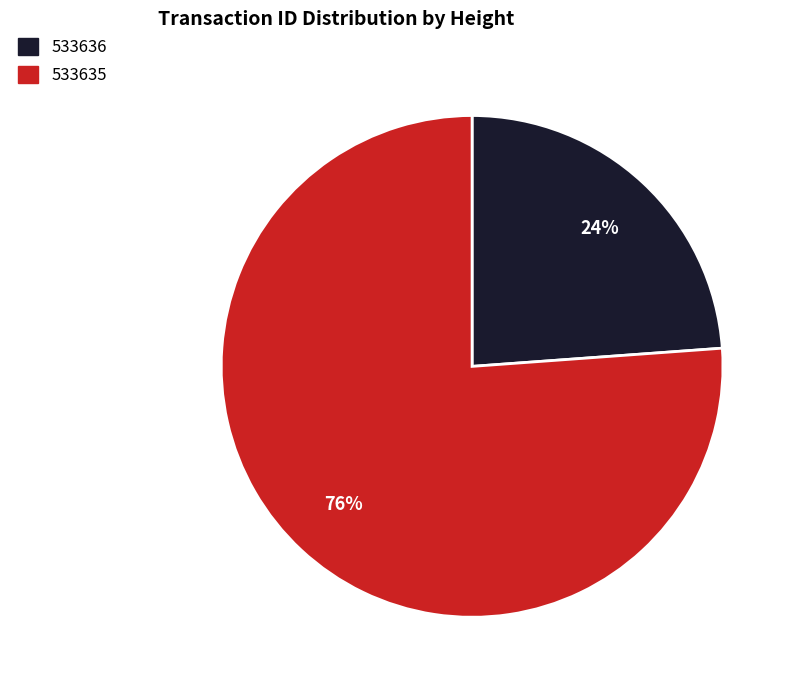

Rank the categories by value from lowest to highest.

533636, 533635